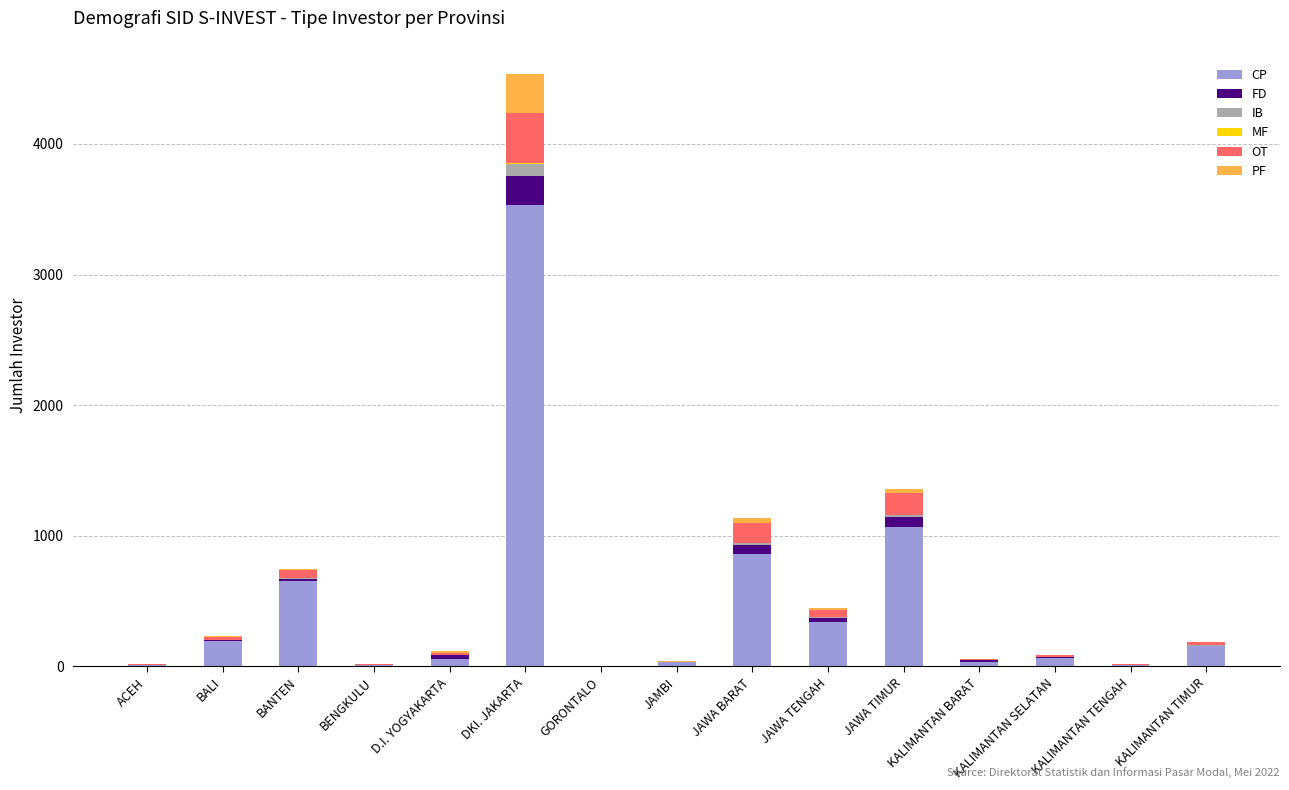

At which category is the sum across all series the highest?

DKI. JAKARTA